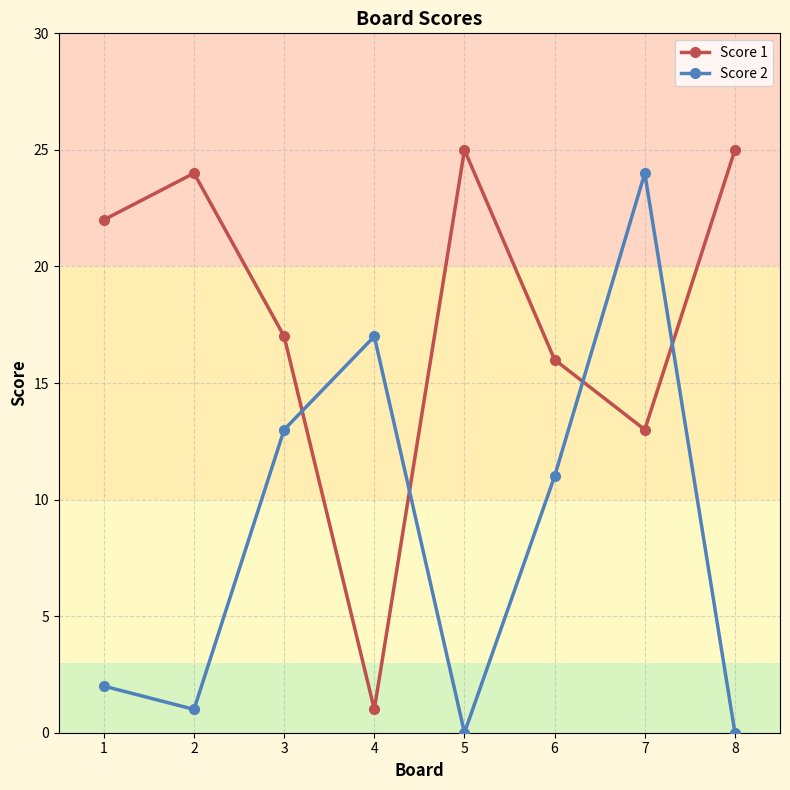

What are all the series names shown in the legend?

Score 1, Score 2